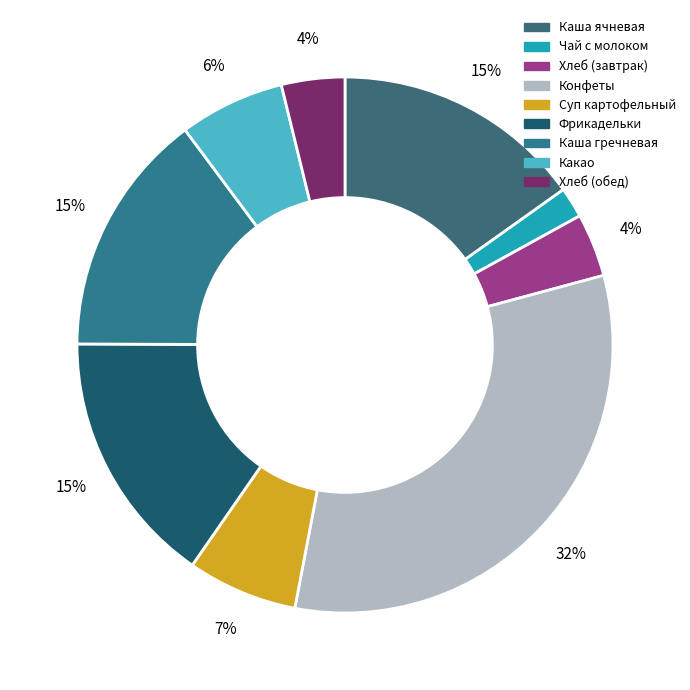

To the nearest percent, what portion does Конфеты represent?

32%